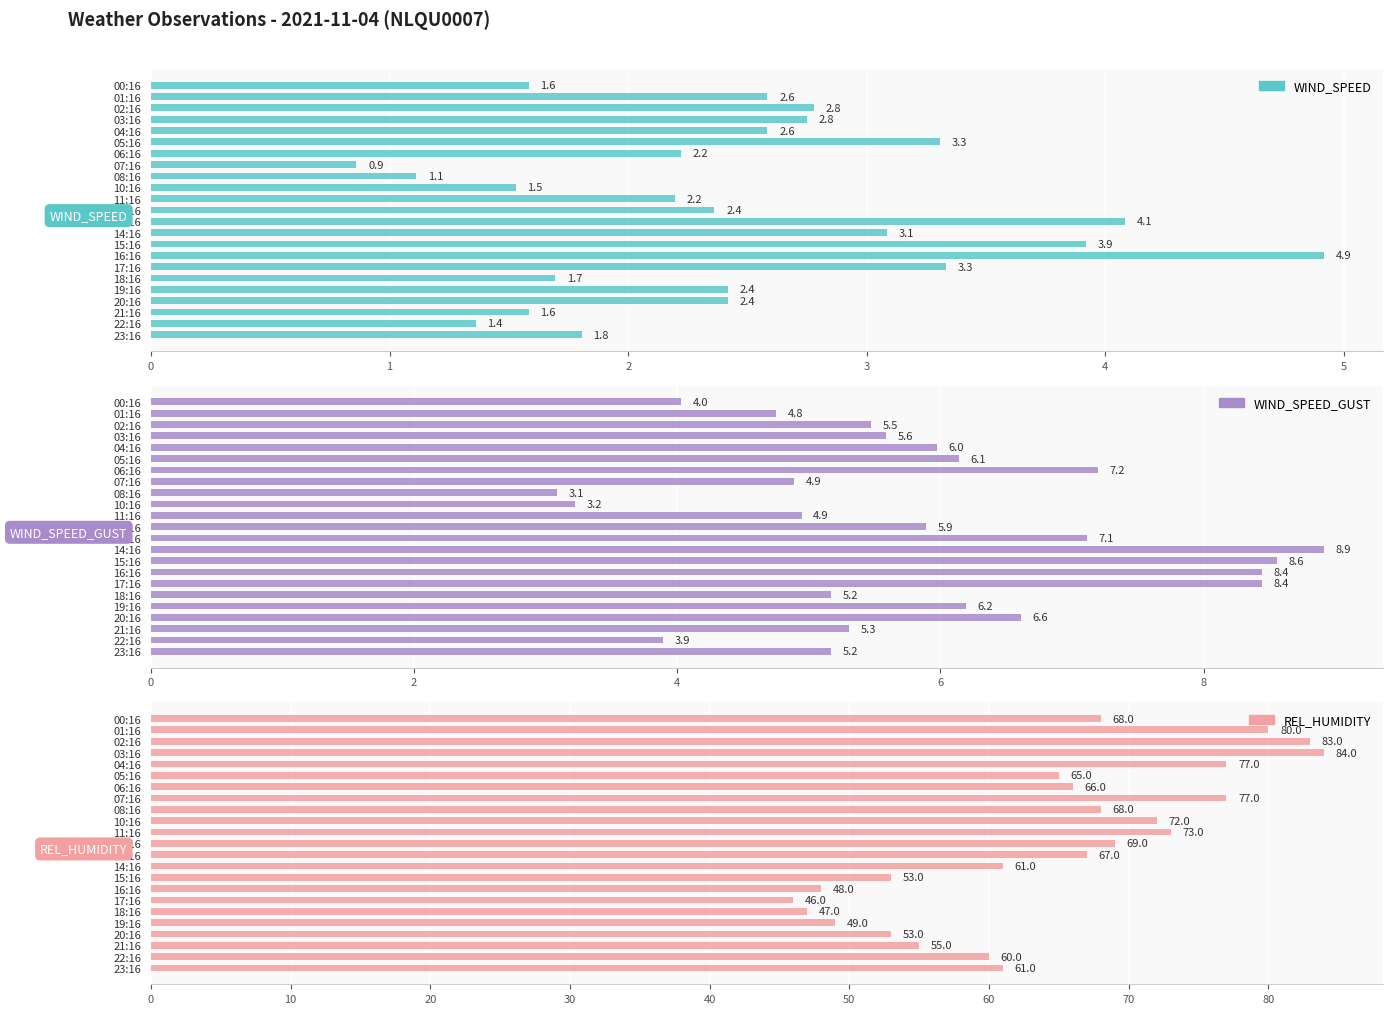

What is the average value of the REL_HUMIDITY series?

64.4